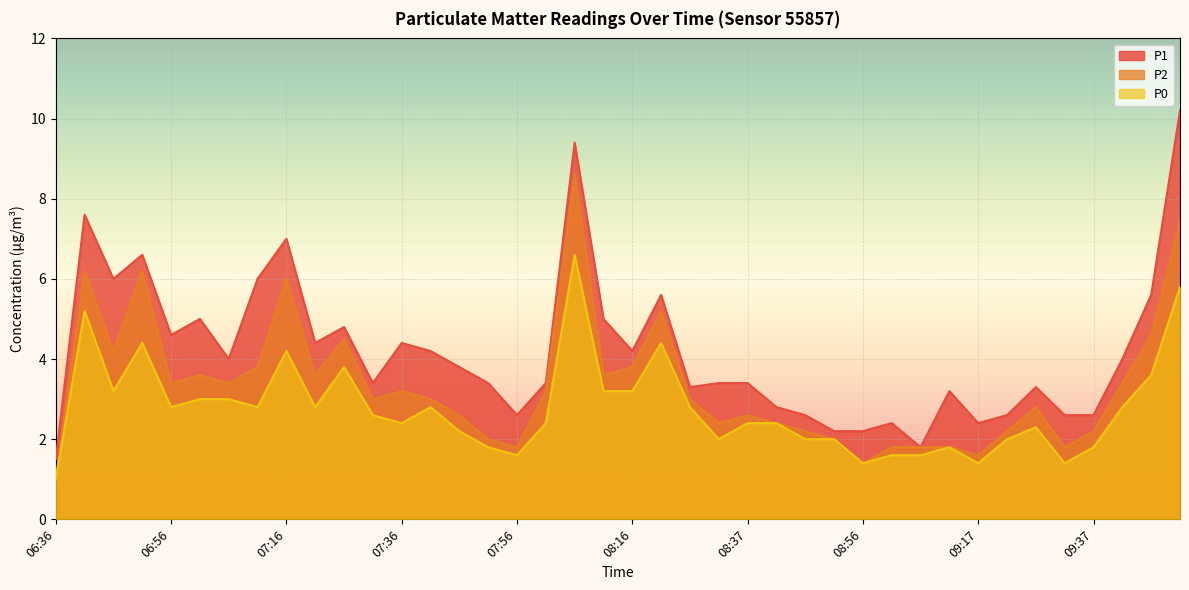

Where does the P2 series first go above 3?

06:42